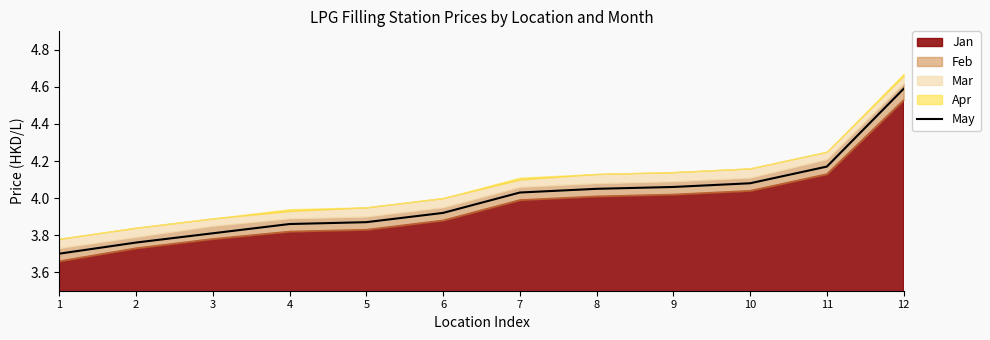

Rank the categories by value from highest to lowest.

12, 11, 10, 9, 8, 7, 6, 5, 4, 3, 2, 1